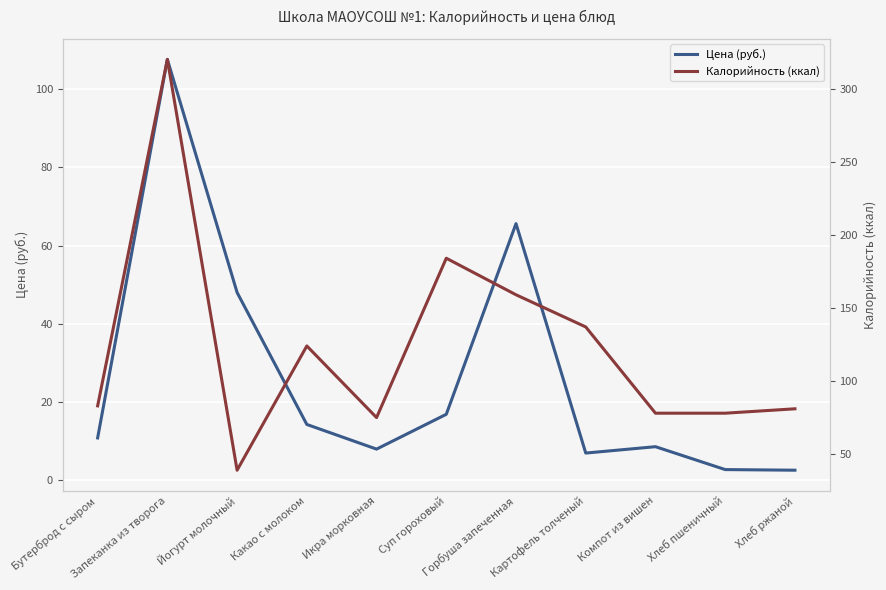

What are all the series names shown in the legend?

Цена (руб.), Калорийность (ккал)